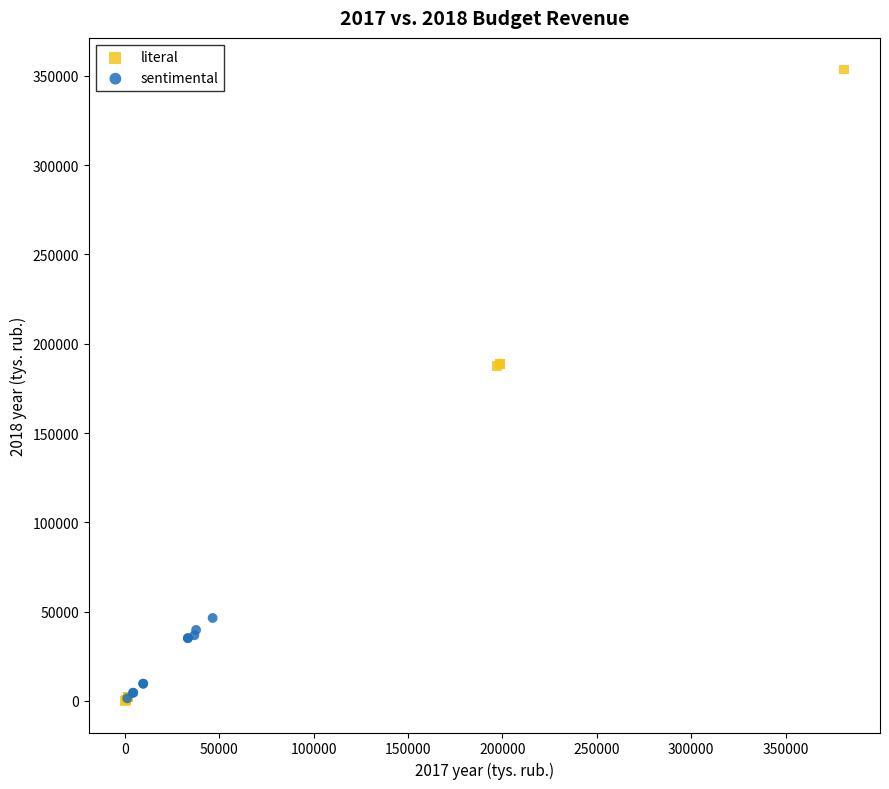

Which series reaches the maximum Y coordinate?

literal